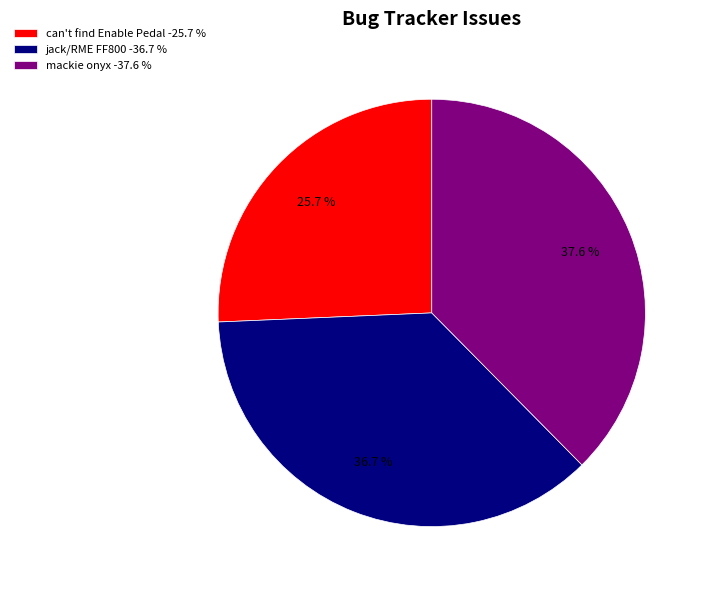

How many slices are in this pie chart?

3